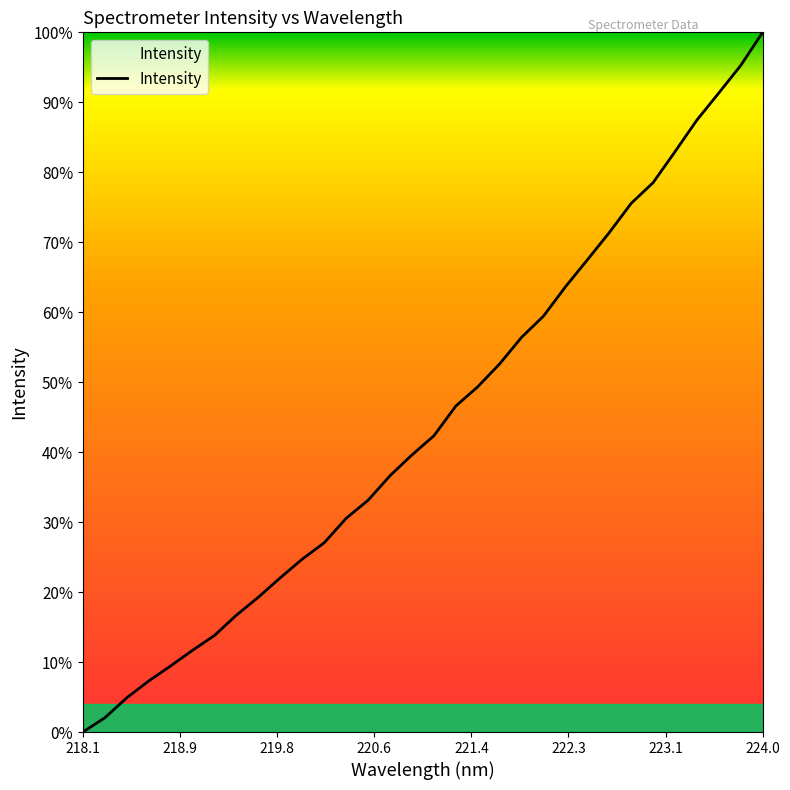

Count the number of categories in the chart.

32